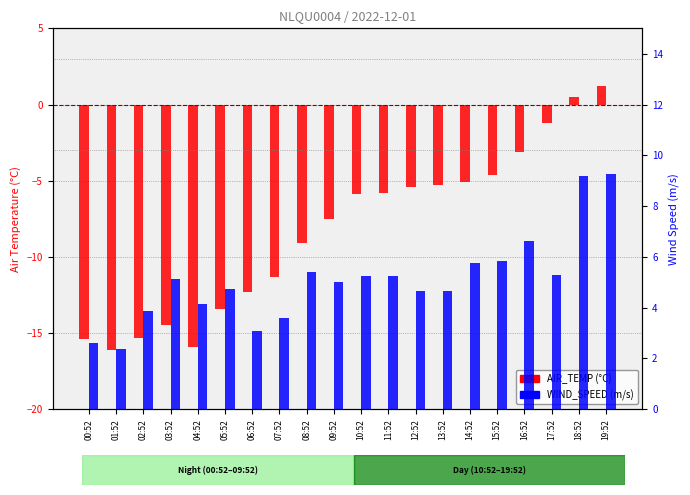

Is the value of AIR_TEMP at 13:52 greater than the value of WIND_SPEED at 15:52?

No